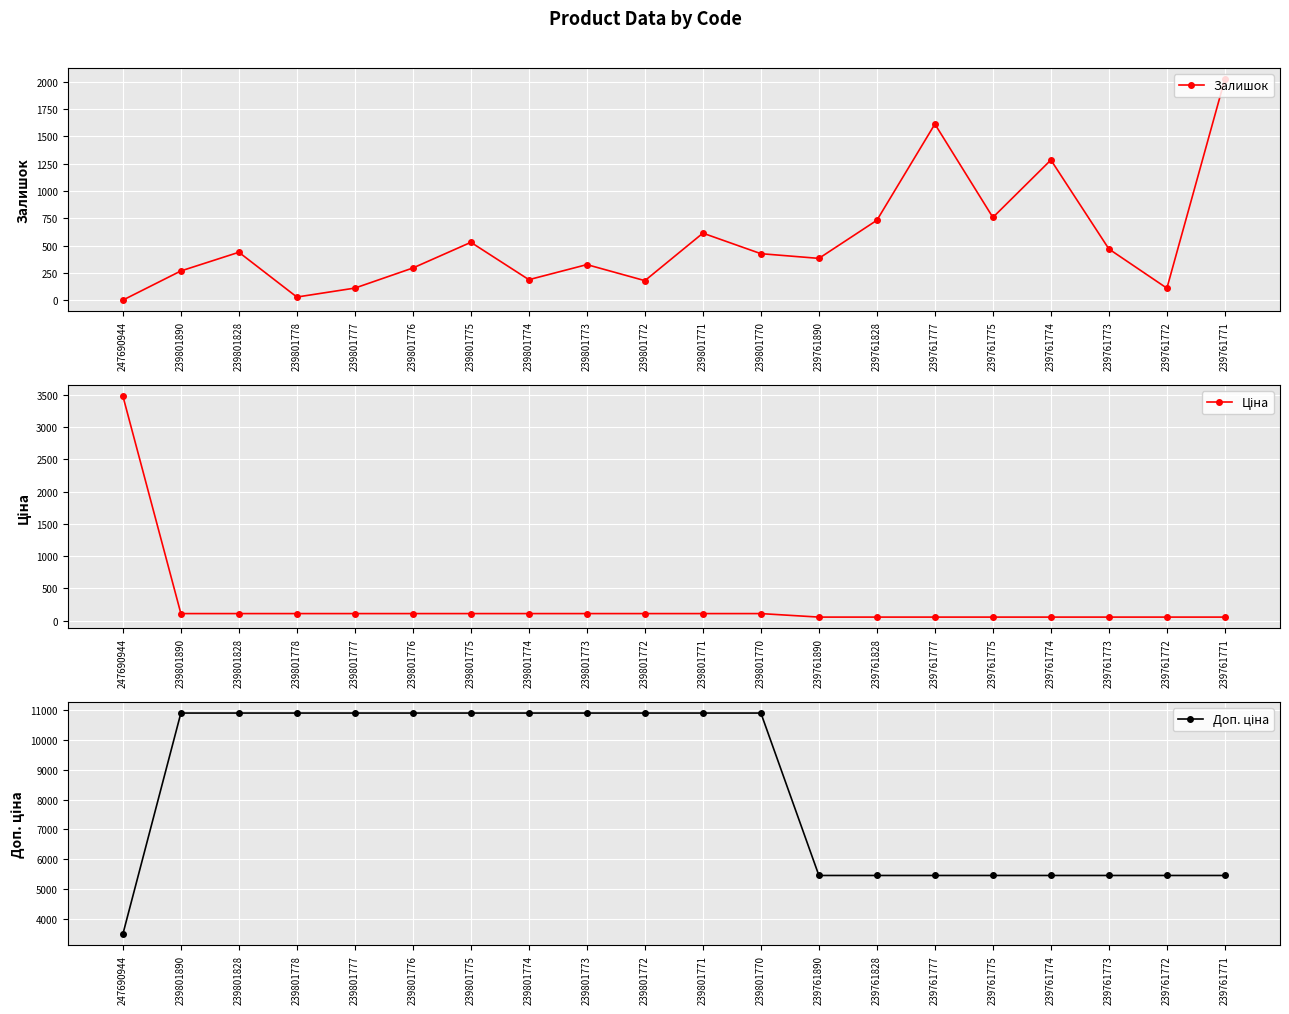

Reading left to right, what are all the values shown in this chart?

Залишок: 247690944=2.0	239801890=269.0	239801828=440.0	239801778=30.0	239801777=112.0	239801776=296.0	239801775=531.0	239801774=189.0	239801773=327.0	239801772=180.0	239801771=615.0	239801770=427.0	239761890=384.0	239761828=733.0	239761777=1614.0	239761775=759.0	239761774=1285.0	239761773=470.0	239761772=111.0	239761771=2026.0
Ціна: 247690944=3484.5	239801890=109.0	239801828=109.0	239801778=109.0	239801777=109.0	239801776=109.0	239801775=109.0	239801774=109.0	239801773=109.0	239801772=109.0	239801771=109.0	239801770=109.0	239761890=54.5	239761828=54.5	239761777=54.5	239761775=54.5	239761774=54.5	239761773=54.5	239761772=54.5	239761771=54.5
Доп. ціна: 247690944=3484.5	239801890=10903.0	239801828=10903.0	239801778=10903.0	239801777=10903.0	239801776=10903.0	239801775=10903.0	239801774=10903.0	239801773=10903.0	239801772=10903.0	239801771=10903.0	239801770=10903.0	239761890=5452.0	239761828=5452.0	239761777=5452.0	239761775=5452.0	239761774=5452.0	239761773=5452.0	239761772=5452.0	239761771=5452.0